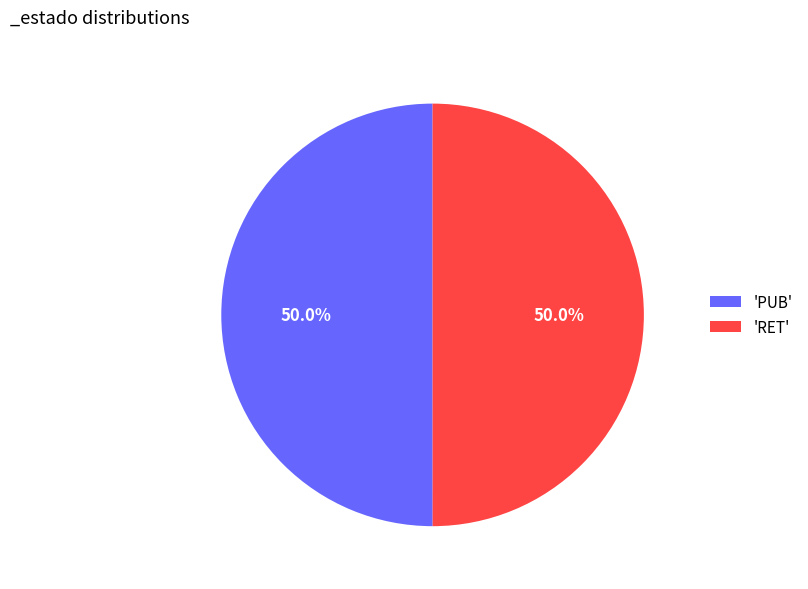

What is the ratio of the value at 'PUB' to the value at 'RET'?

1.0